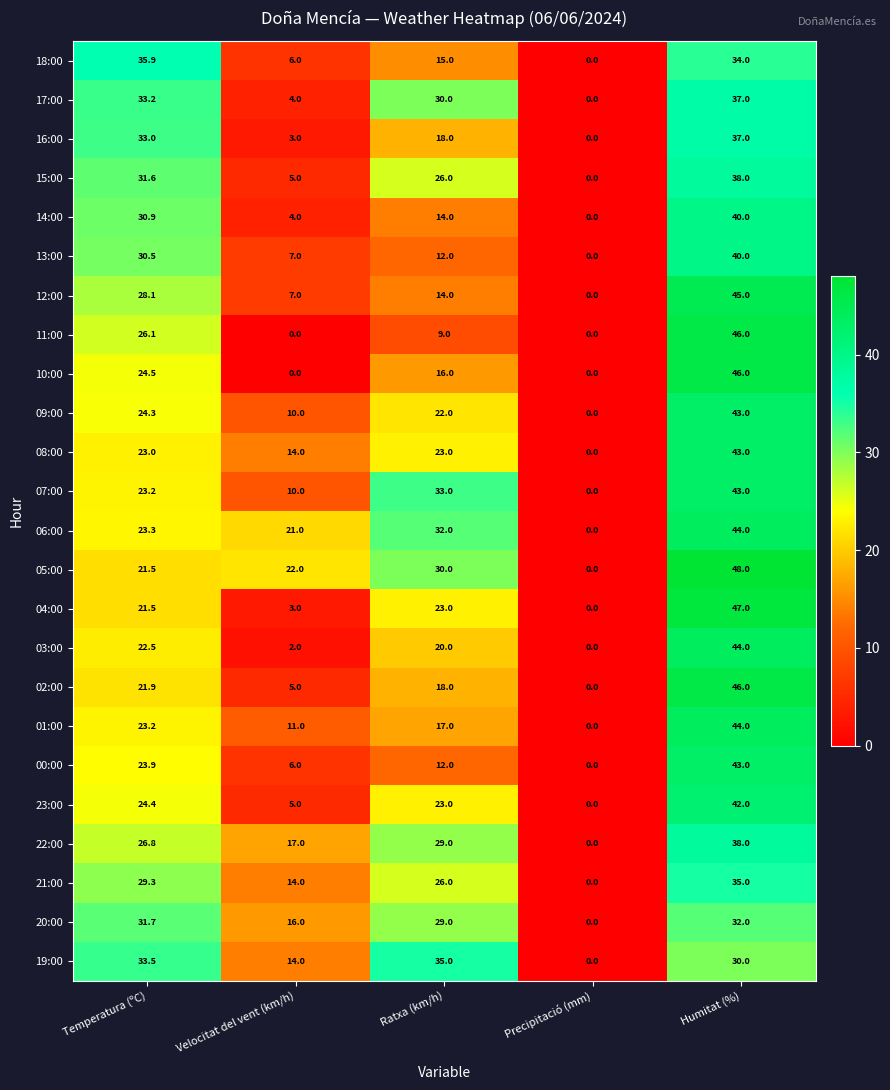

What is the difference between the 12:00 values at Ratxa (km/h) and Humitat (%)?

31.0